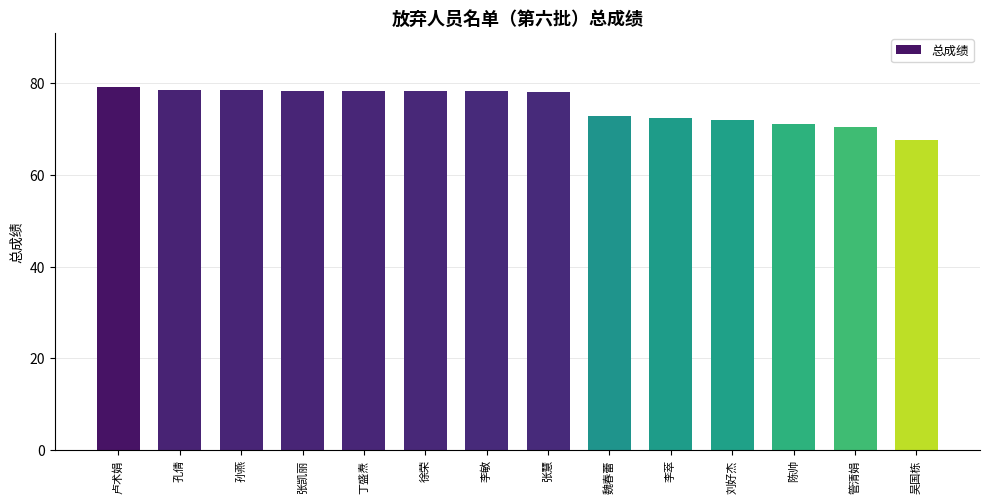

What is the change in value from 李萃 to 管清娟?

-1.9